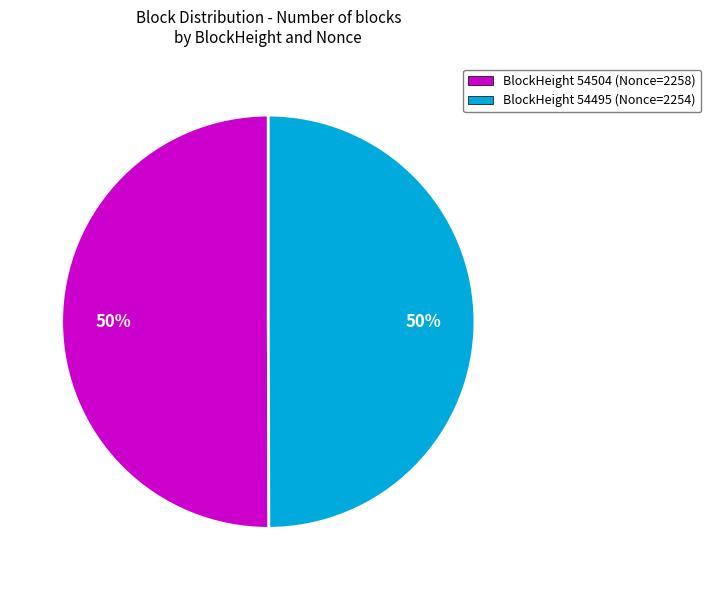

To the nearest percent, what is the average slice percentage?

50%